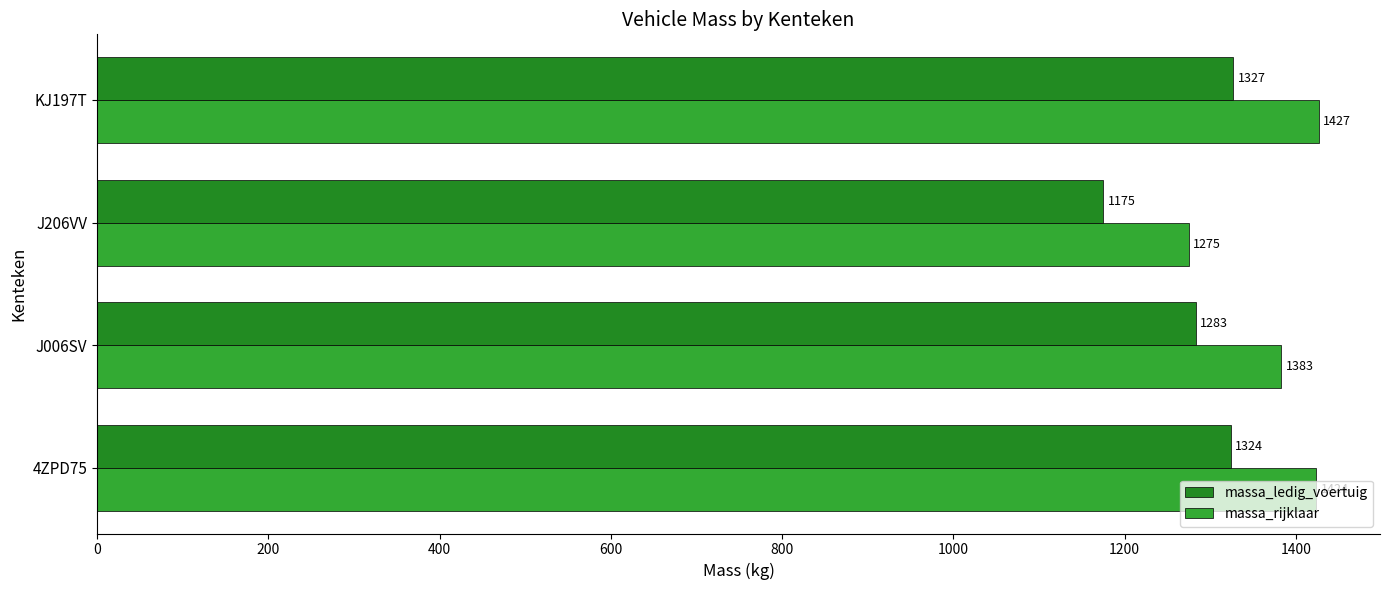

List the series in order of their peak value, lowest first.

massa_ledig_voertuig, massa_rijklaar